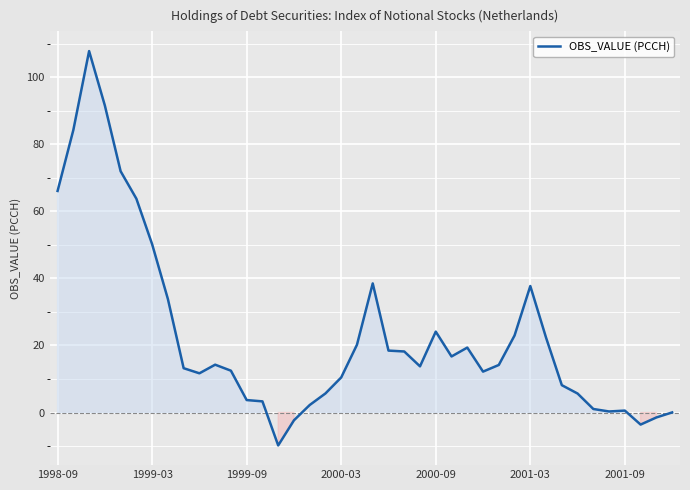

What is the maximum value shown in the chart?

107.8